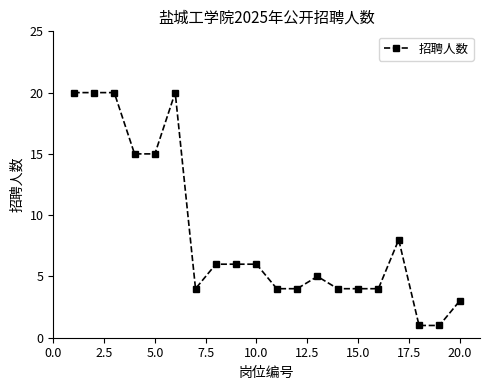

What is the value of the 18th point from the left?

1